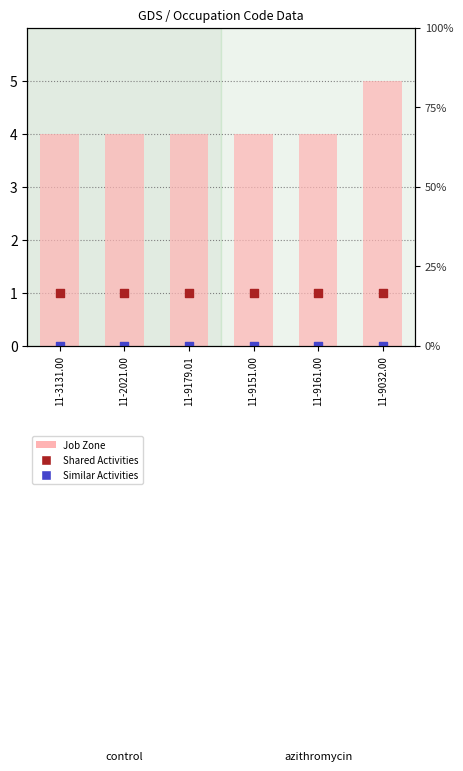

What are all the series names shown in the legend?

Job Zone, Shared Activities, Similar Activities